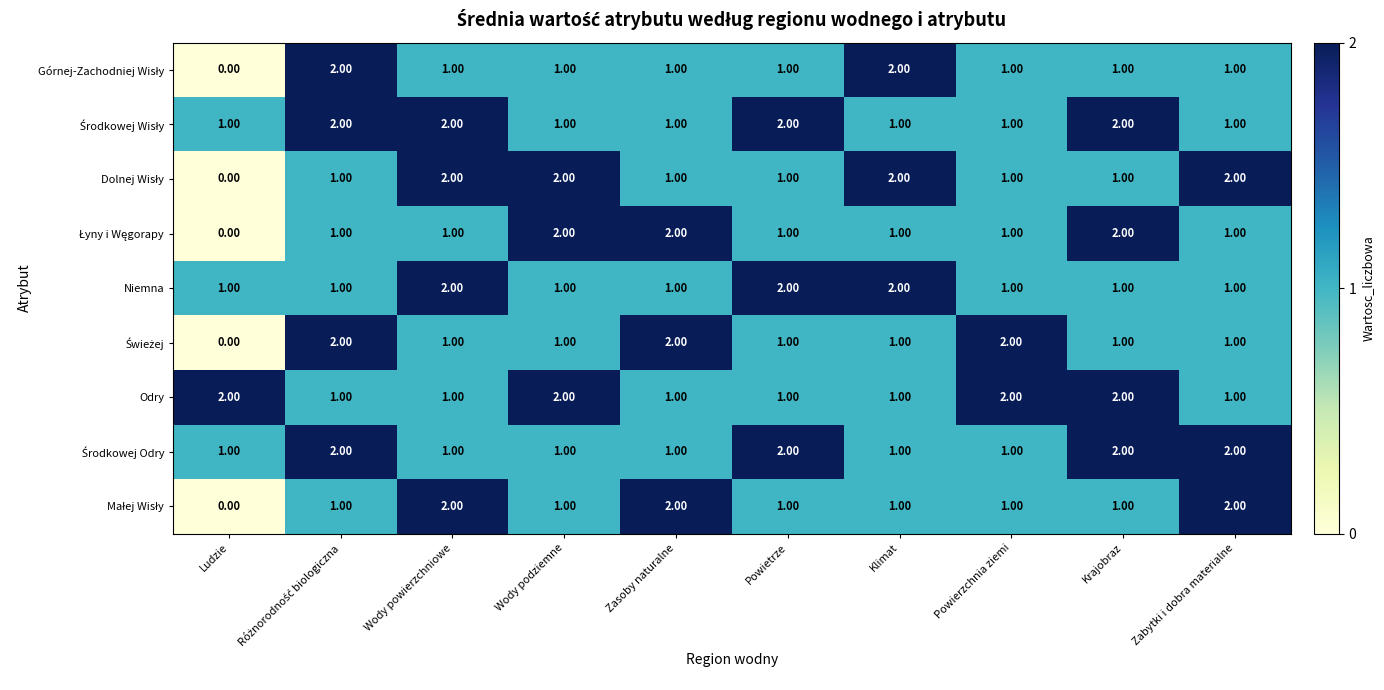

What is the sum of all Niemna values?

13